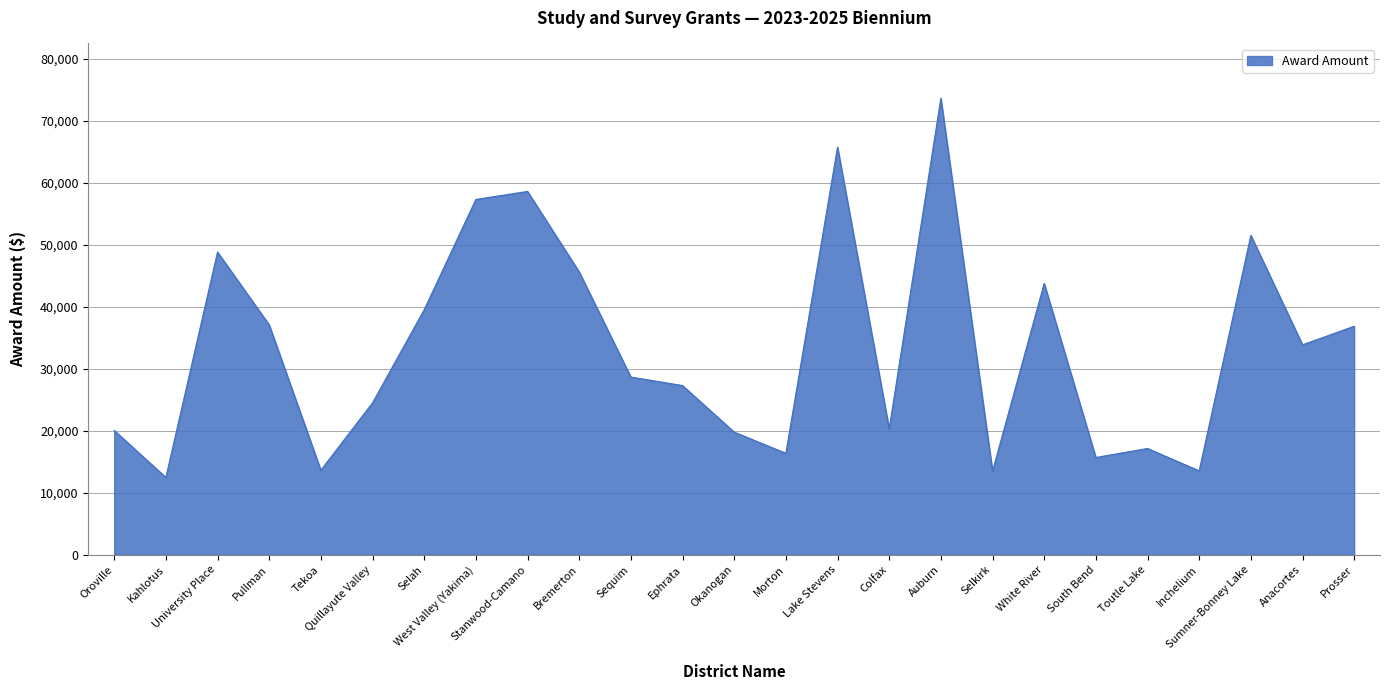

True or false: the data shows 9112.9 at South Bend.

False